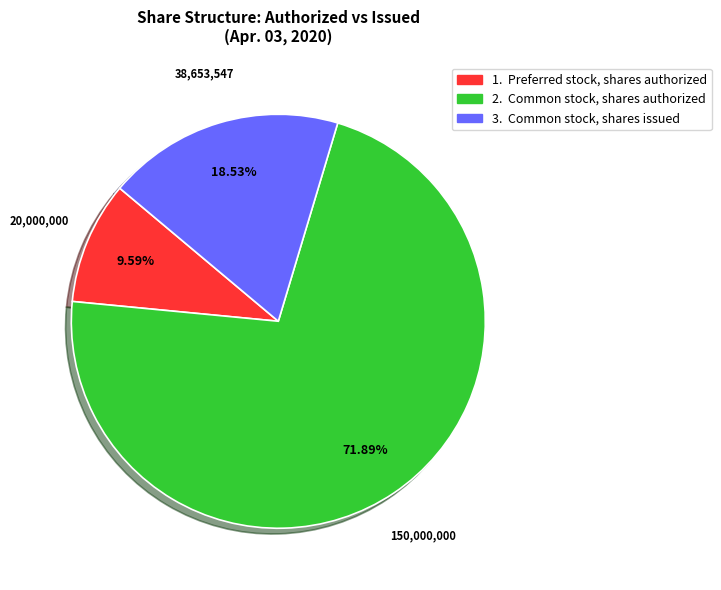

Is there a majority slice in this chart?

Yes